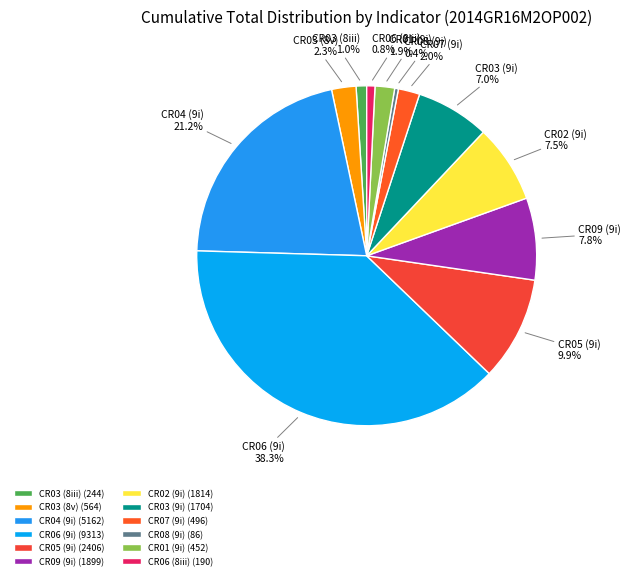

Count the number of slices in the pie.

12